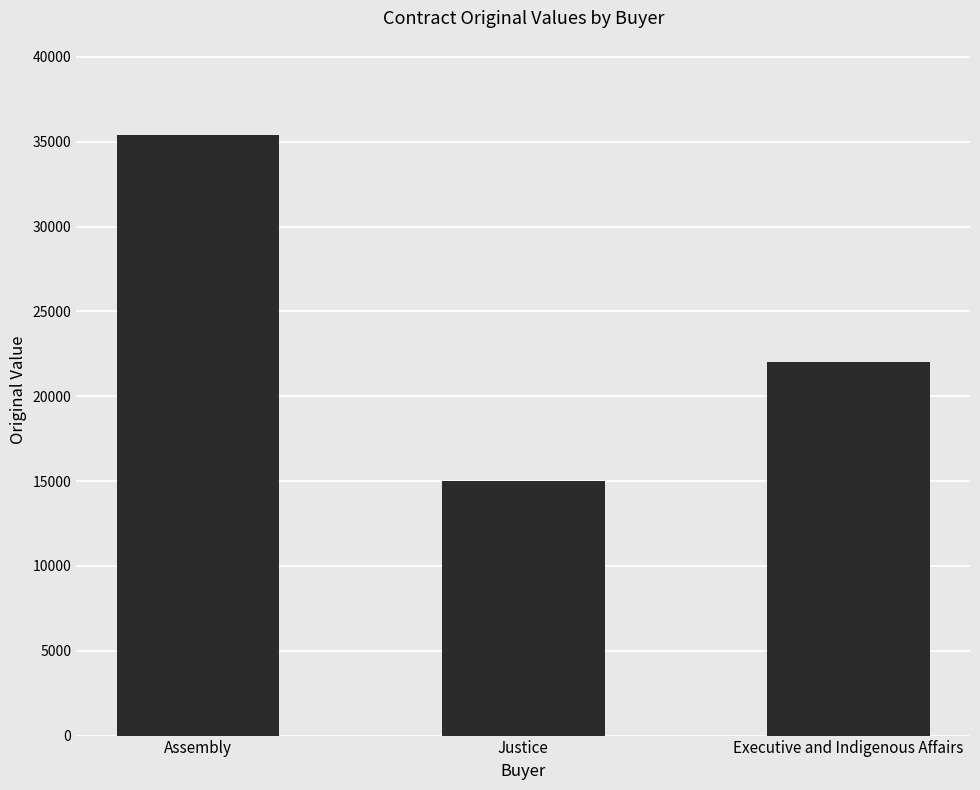

Count the number of categories in the chart.

3